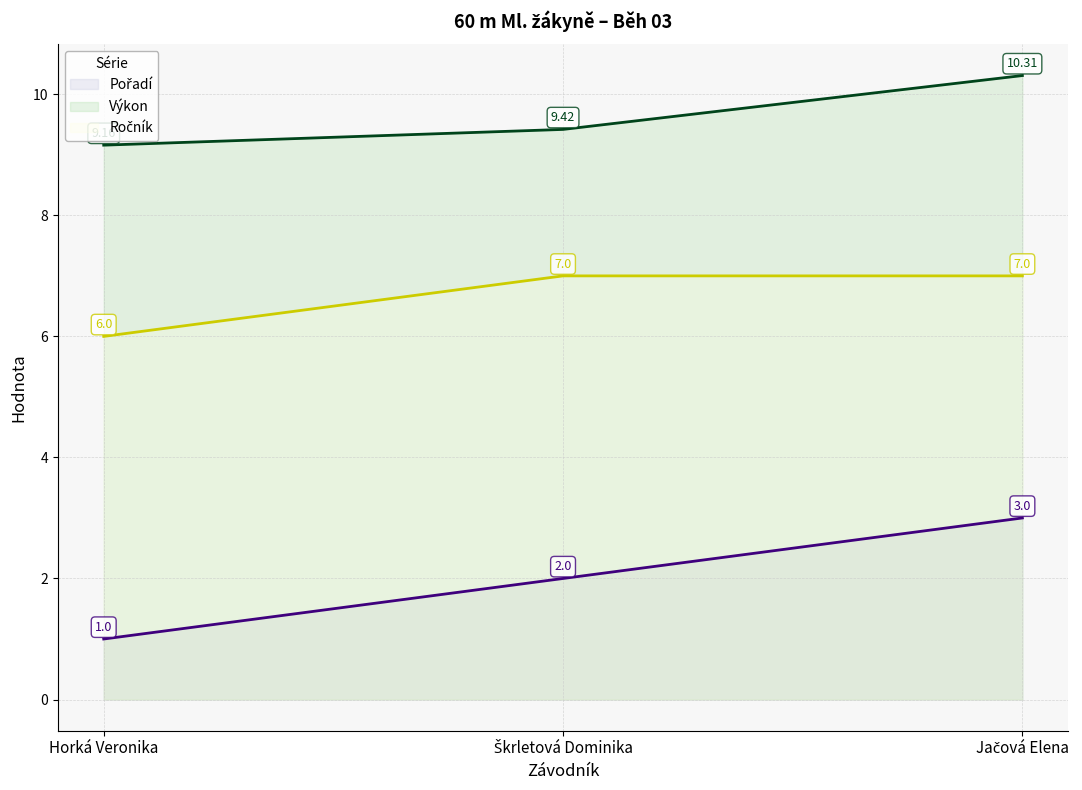

List the series in order of their overall mean, lowest first.

Pořadí, Ročník, Výkon